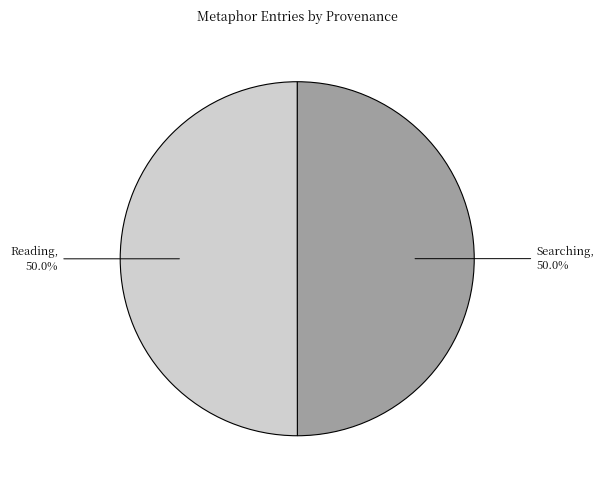

How many slices are in this pie chart?

2